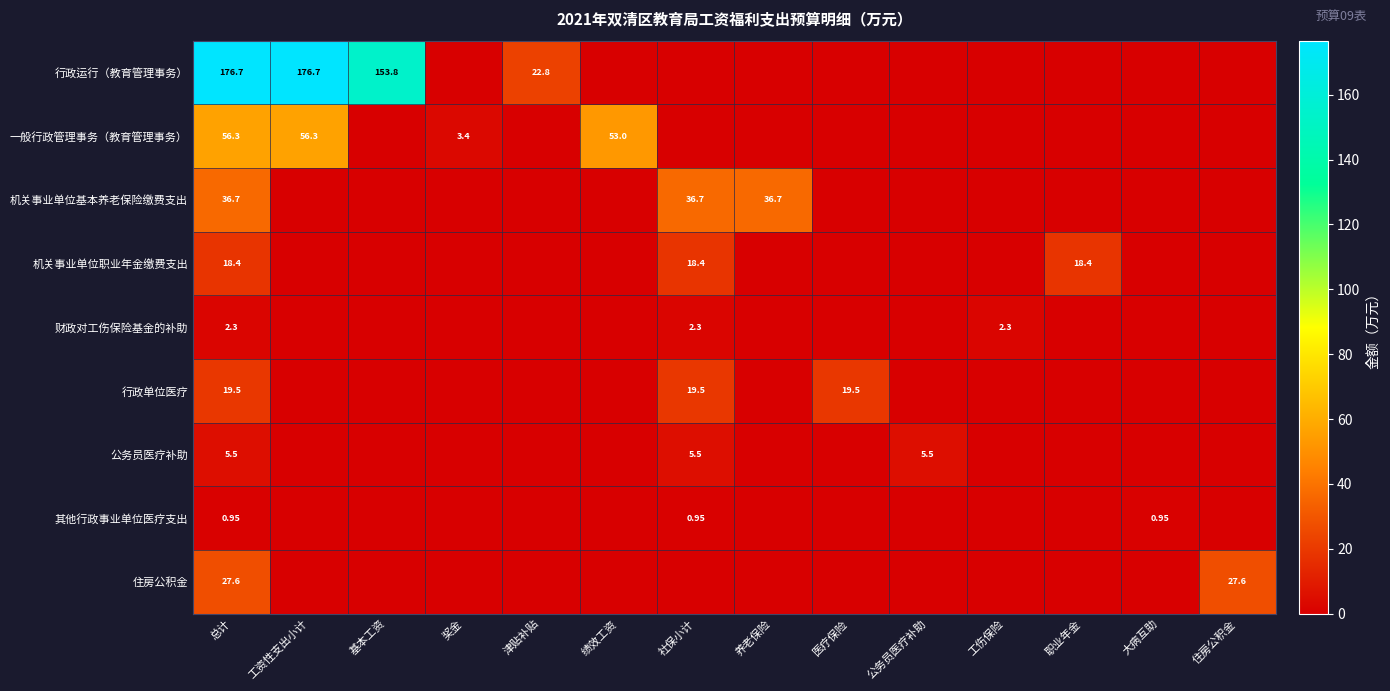

How many 财政对工伤保险基金的补助 values are between 0 and 1?

11